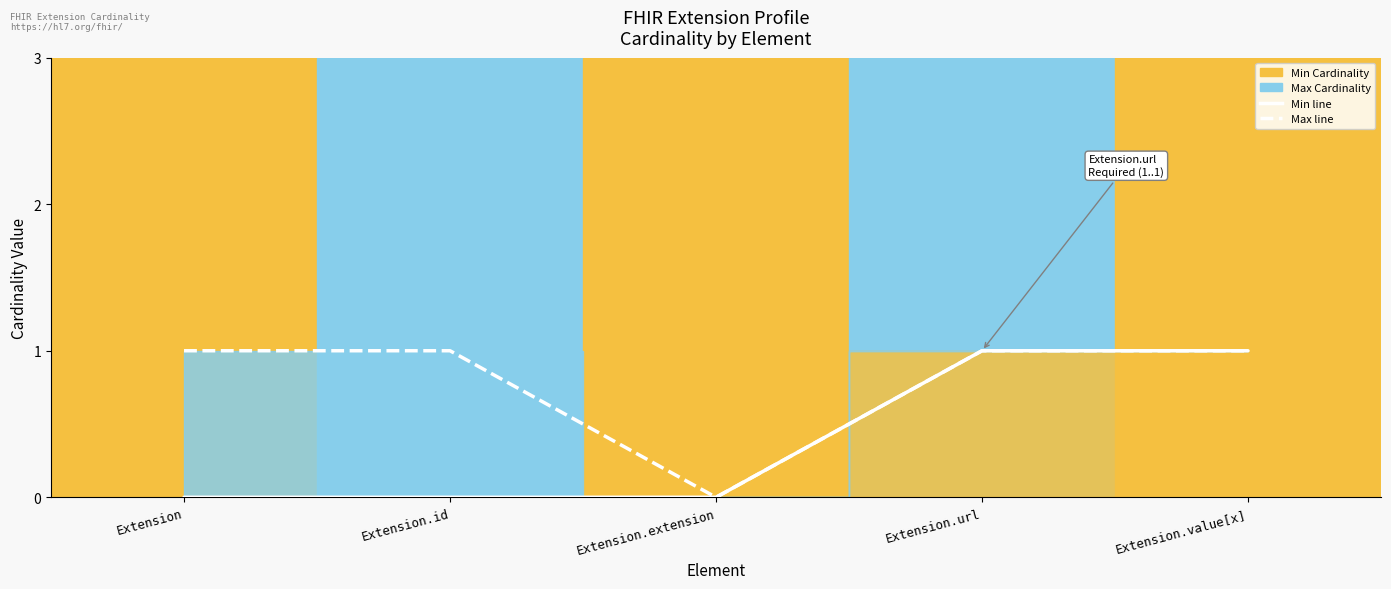

At which label is Min Cardinality line closest to 0?

Extension